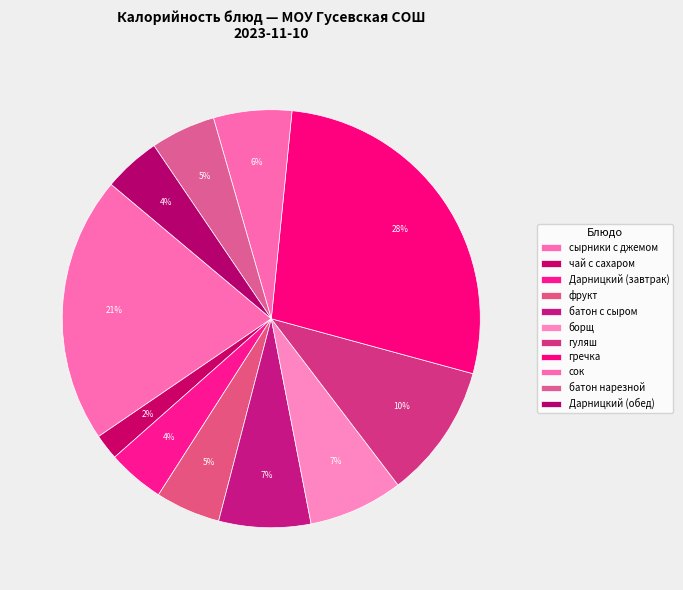

How many slices are in this pie chart?

11